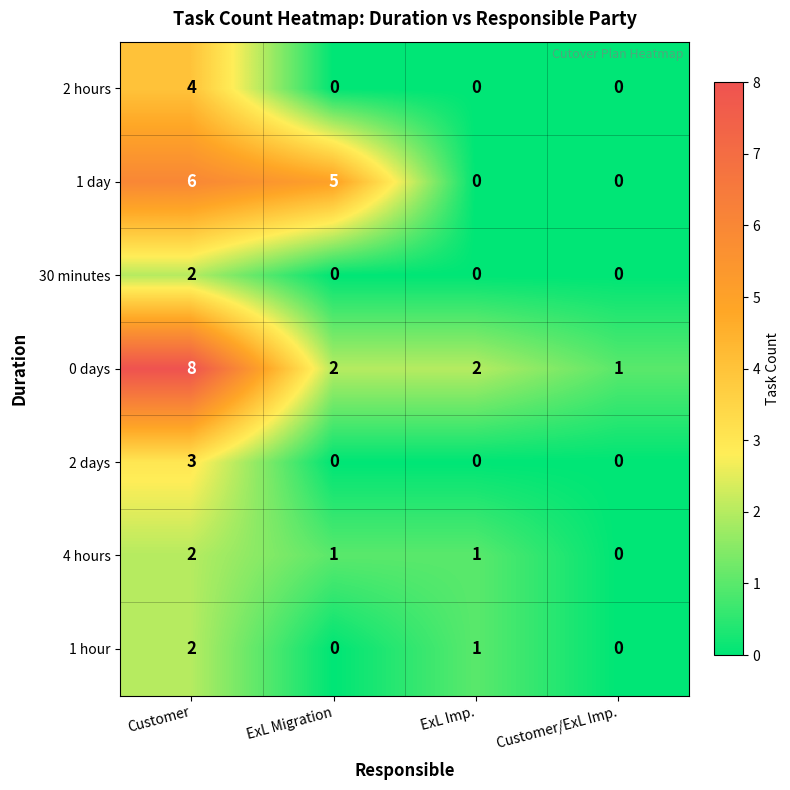

At which label does 4 hours reach its minimum?

Customer/ExL Imp.